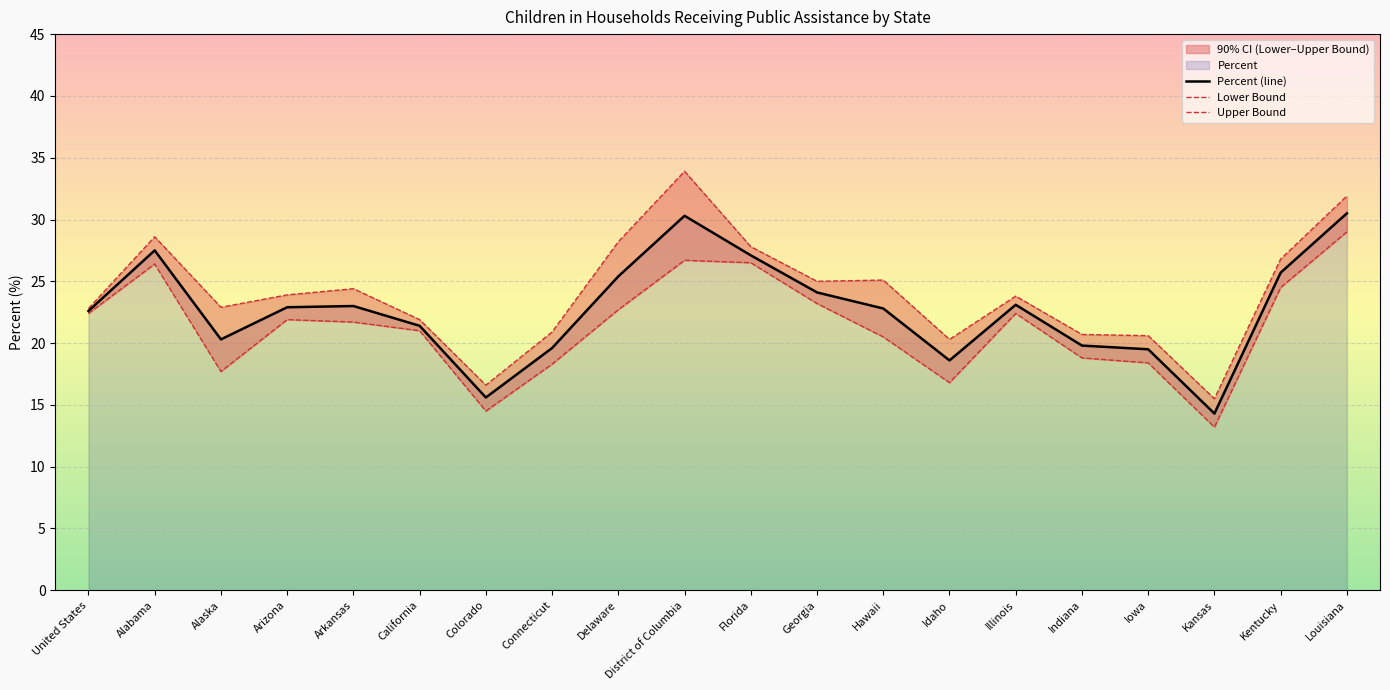

What is the label of the 13th point from the right?

Connecticut